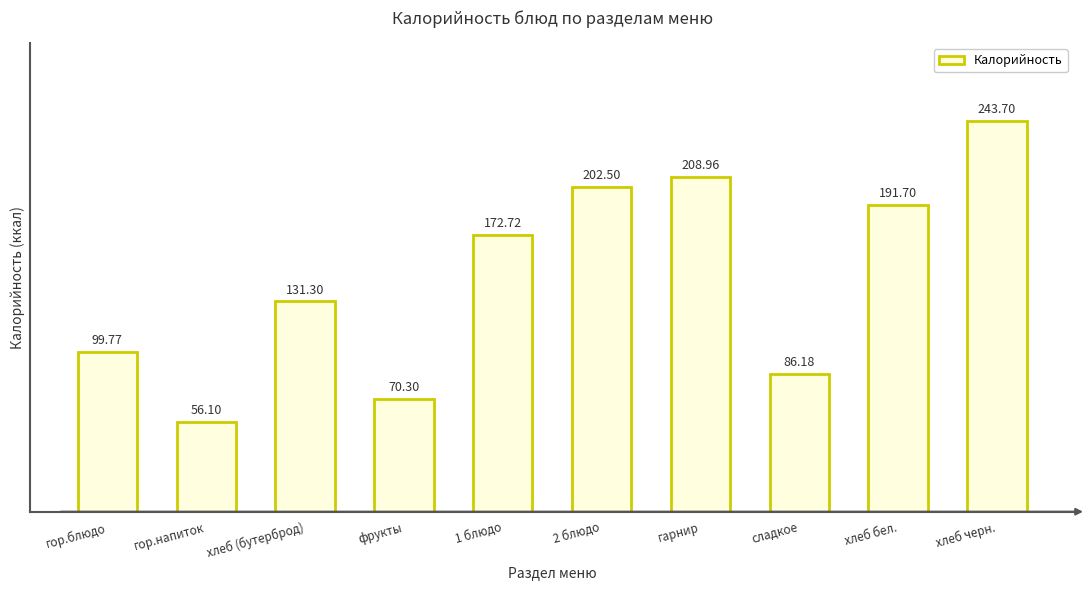

Which has a higher value, гор.напиток or сладкое?

сладкое